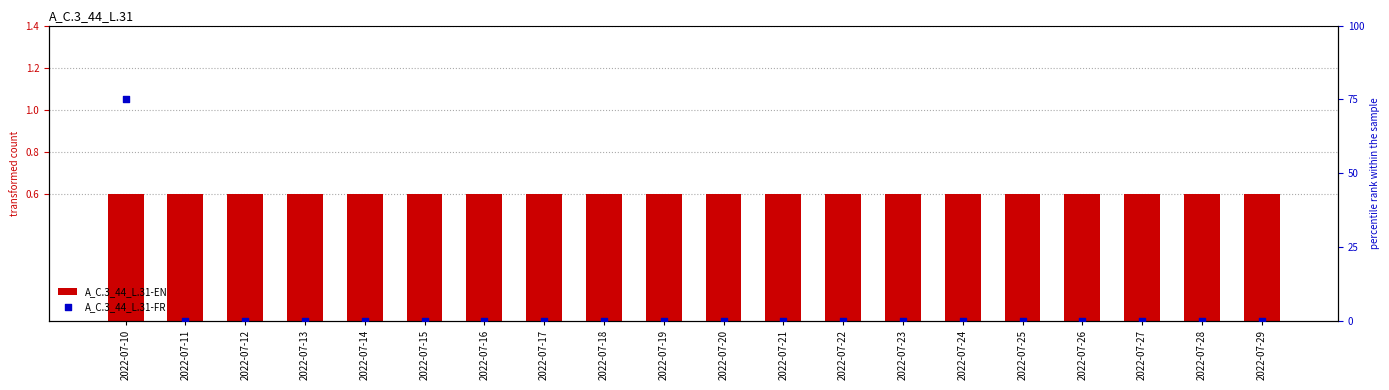

Which series reaches the maximum Y coordinate?

A_C.3_44_L.31-FR